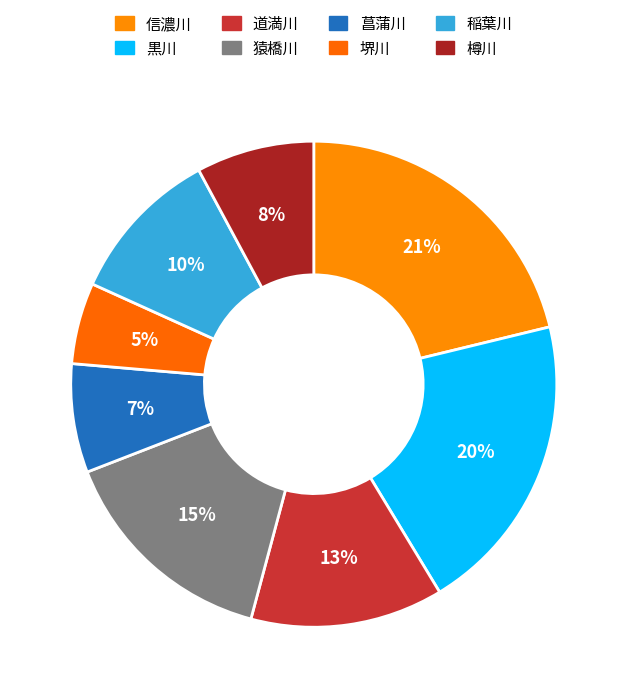

Which category has the biggest portion of the pie?

信濃川